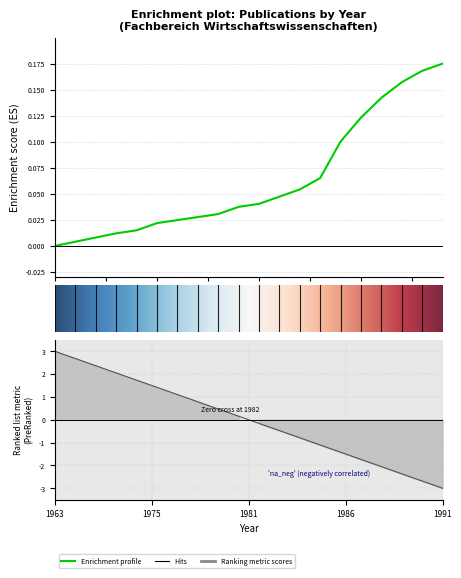

Is this an area chart (filled region under the line)?

No